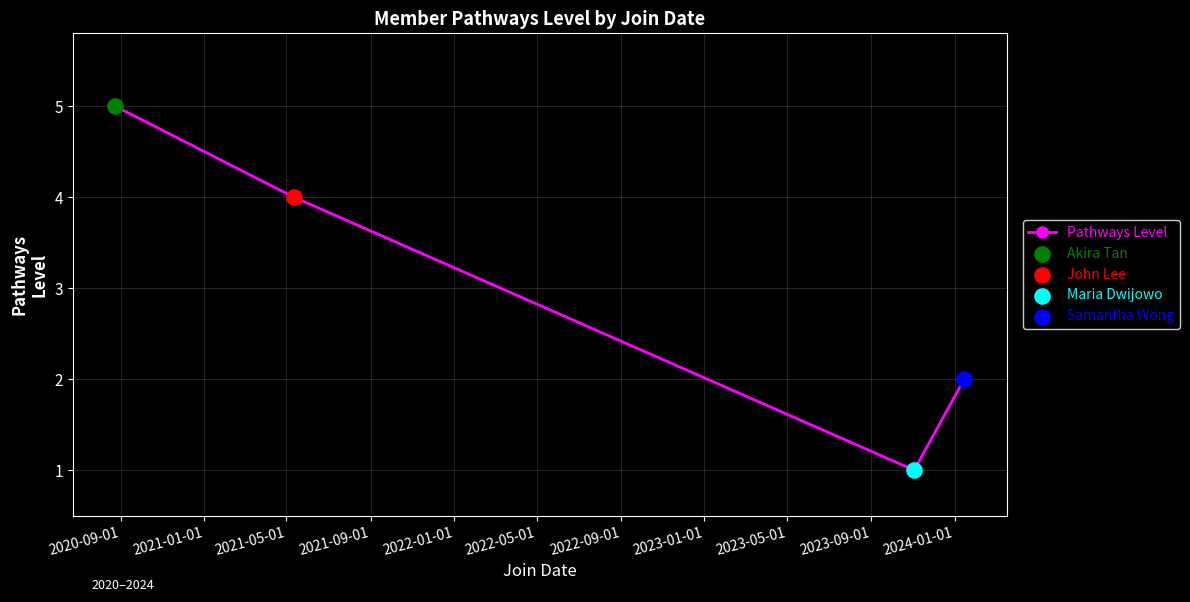

What is the average value?

3